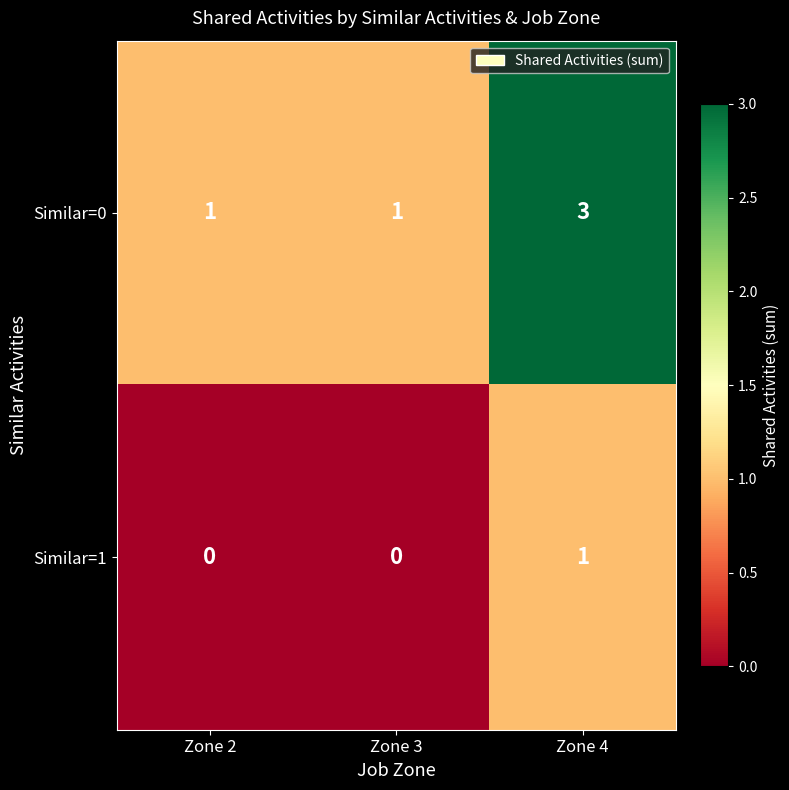

List the series in order of their overall mean, lowest first.

Similar=1, Similar=0